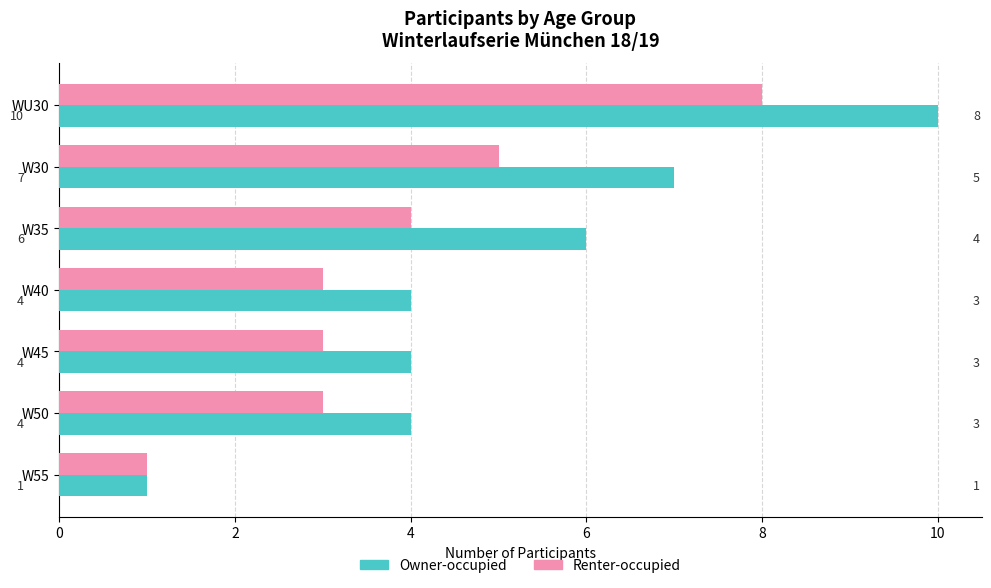

Which series has the largest range (max minus min)?

Owner-occupied